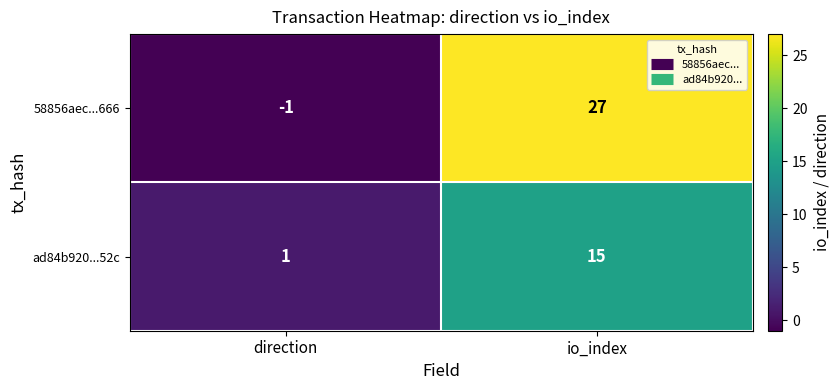

The 58856aec...666 series shows -1 at direction. True or false?

True